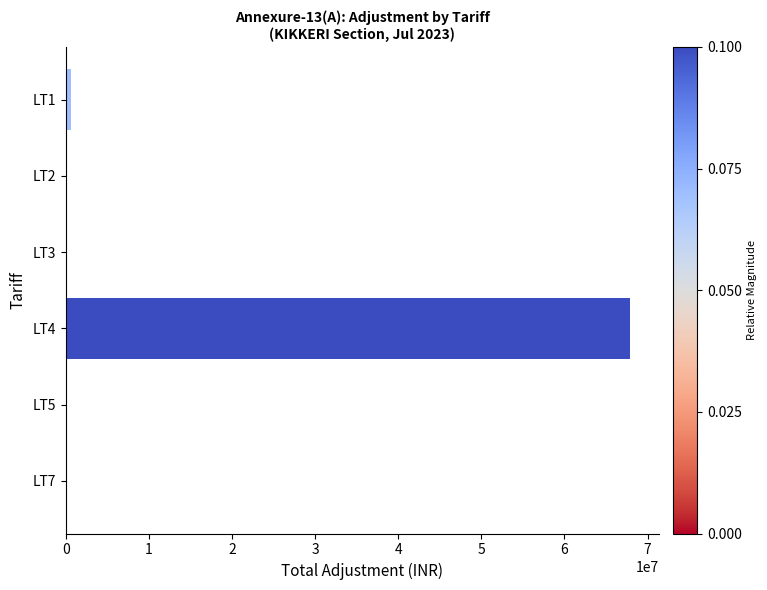

Is it true that the value at LT4 is 67929057.4?

True